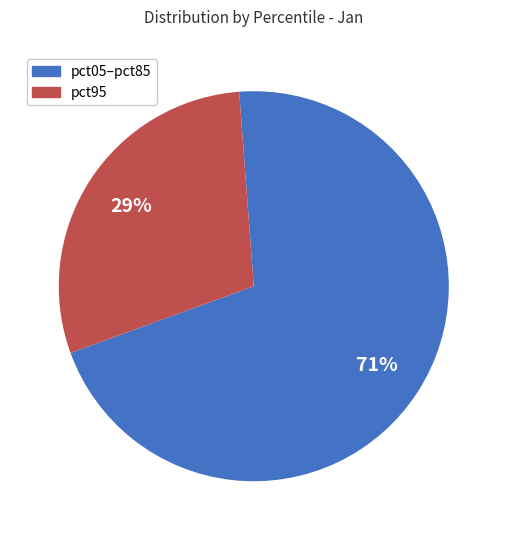

To the nearest percent, what is the average slice percentage?

50%